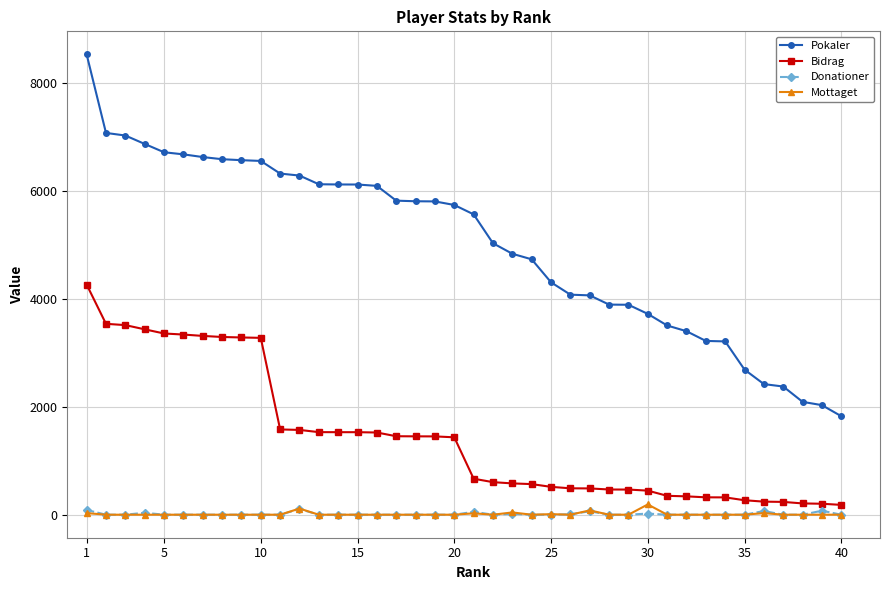

What is the lowest value of the Pokaler series?

1825